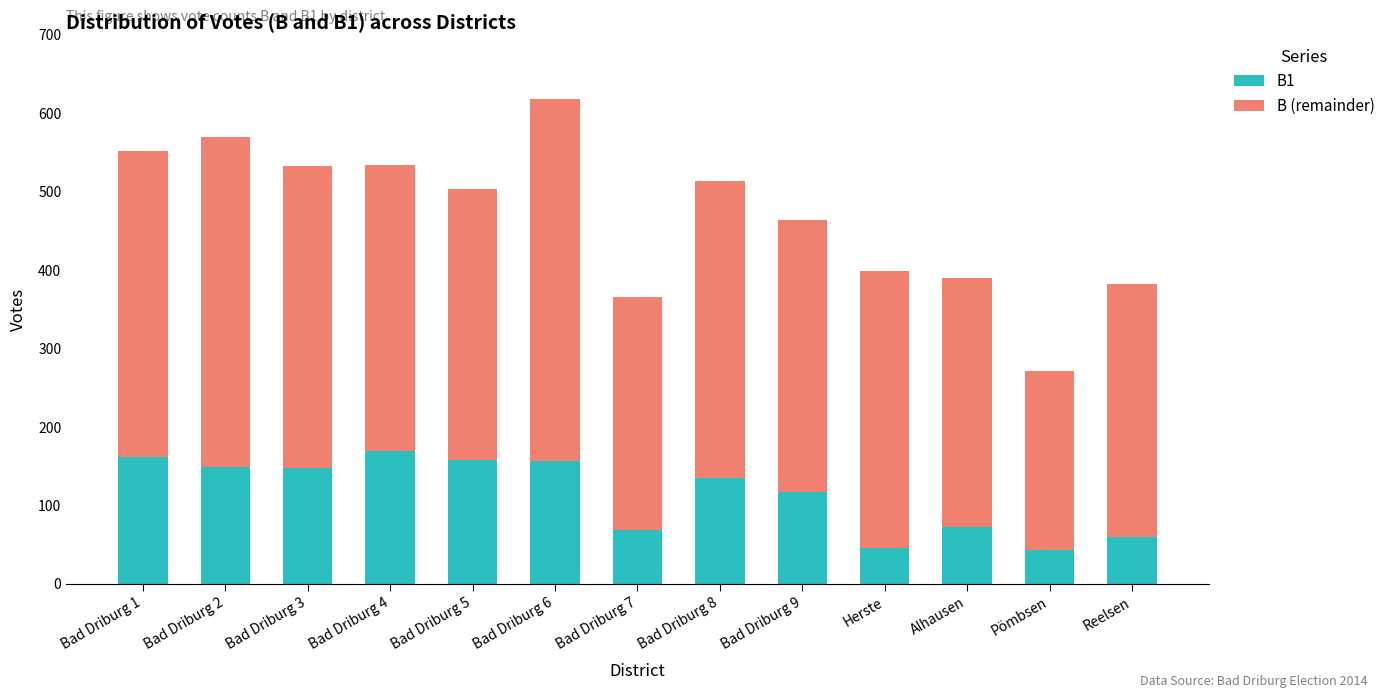

Where is B1 nearest to the value 106?

Bad Driburg 9